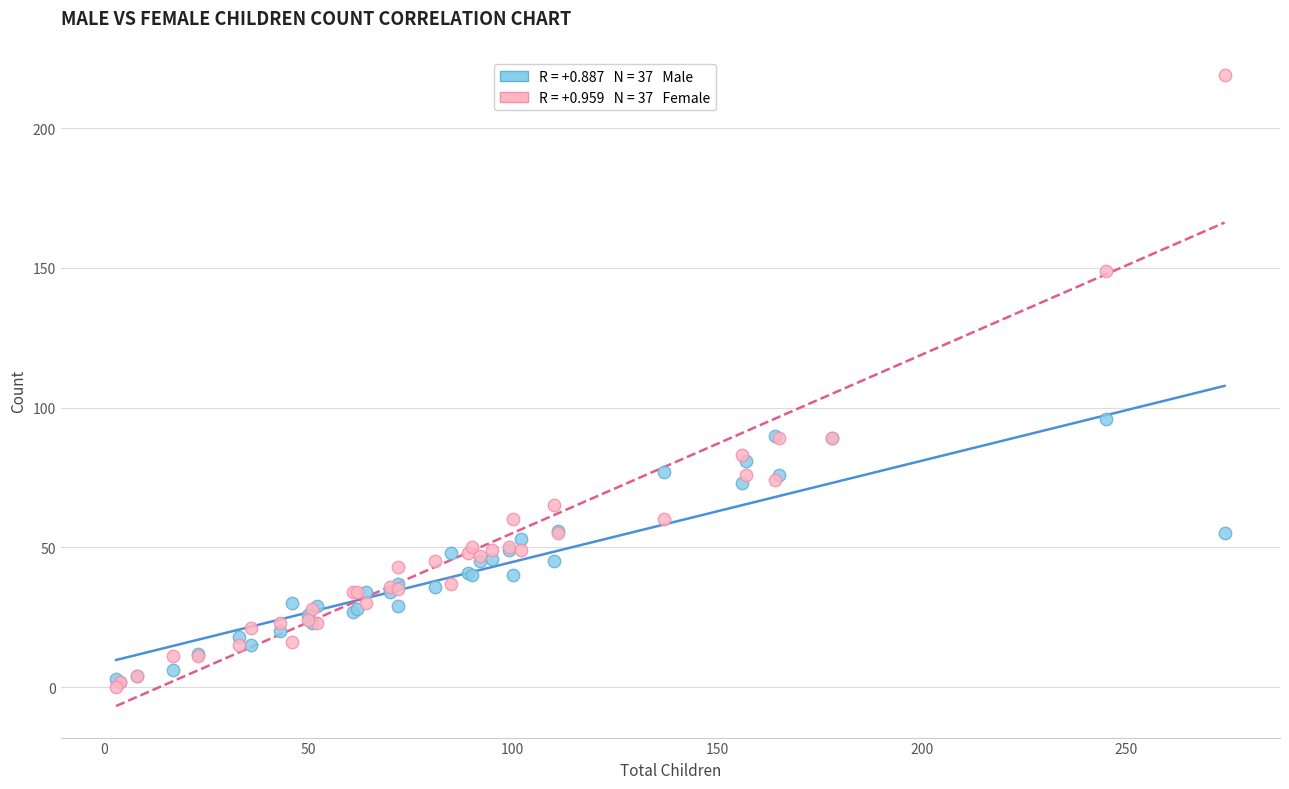

Across all series, what Y value is closest to 109?

96